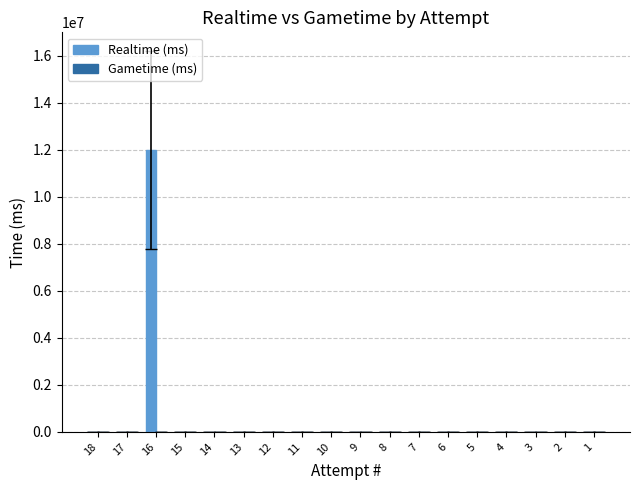

What is the greatest value displayed?

11991934